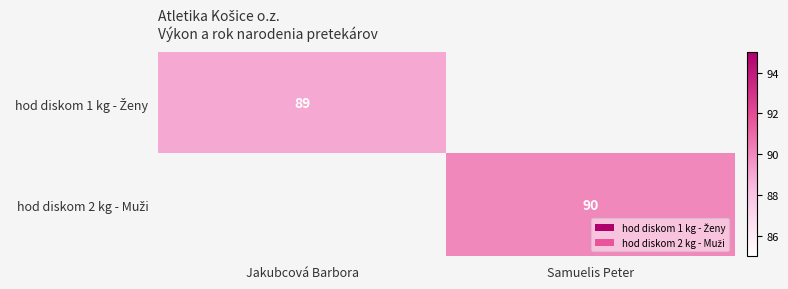

What is the smallest value displayed?

89.0